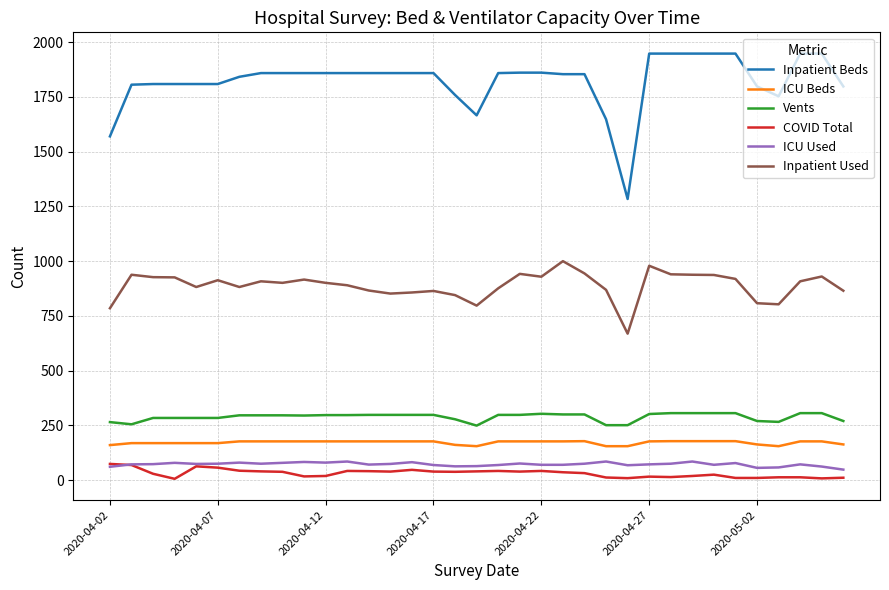

What is the smallest value displayed?

6